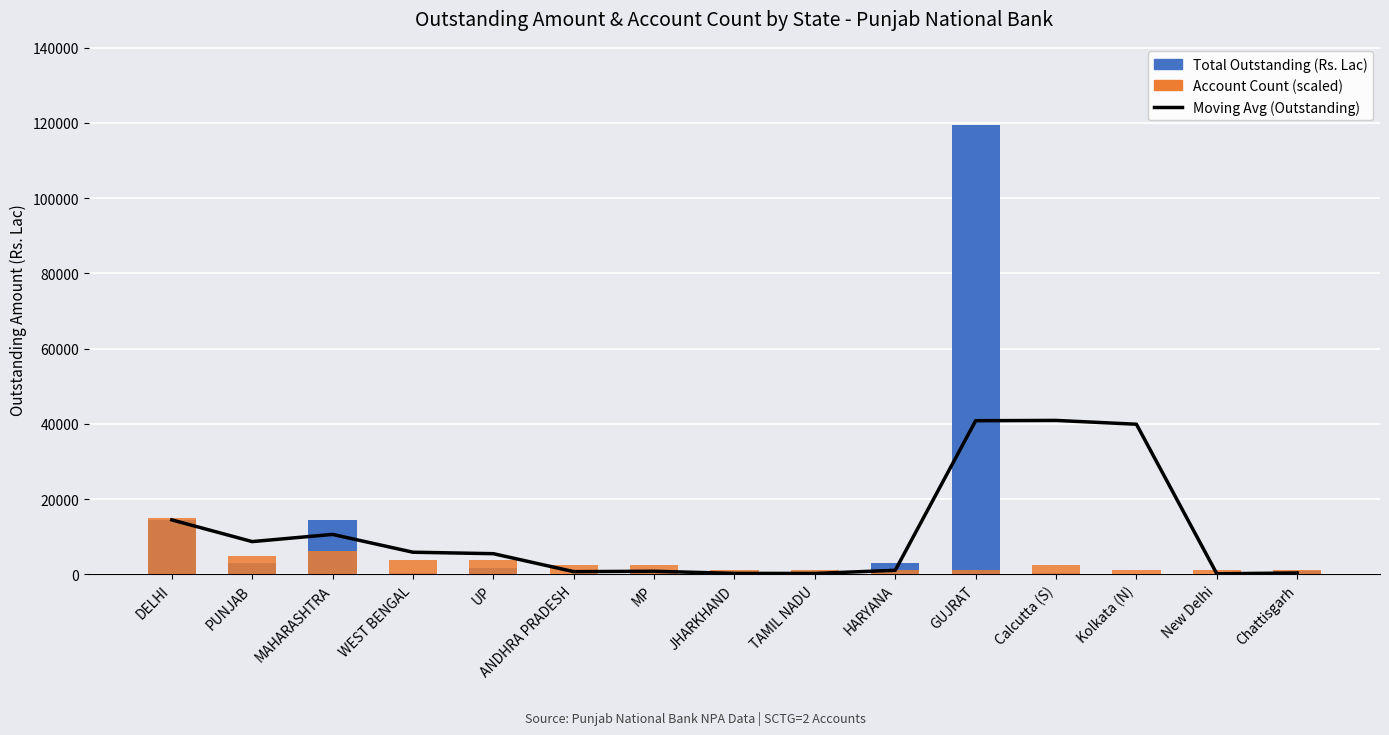

Where does the Moving Avg (Outstanding) series first go above 5469?

DELHI